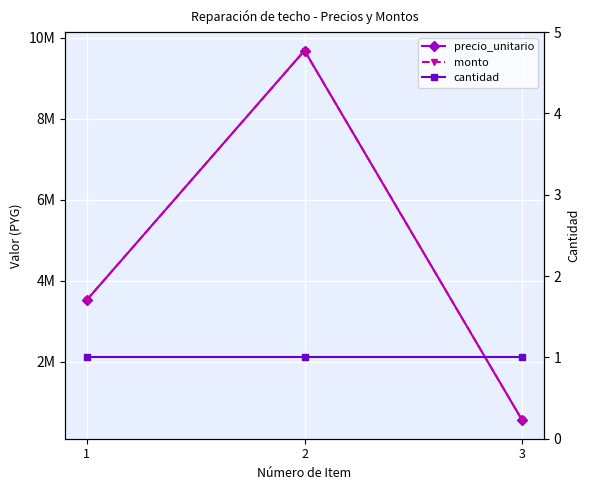

What value does the cantidad series have at 1?

1